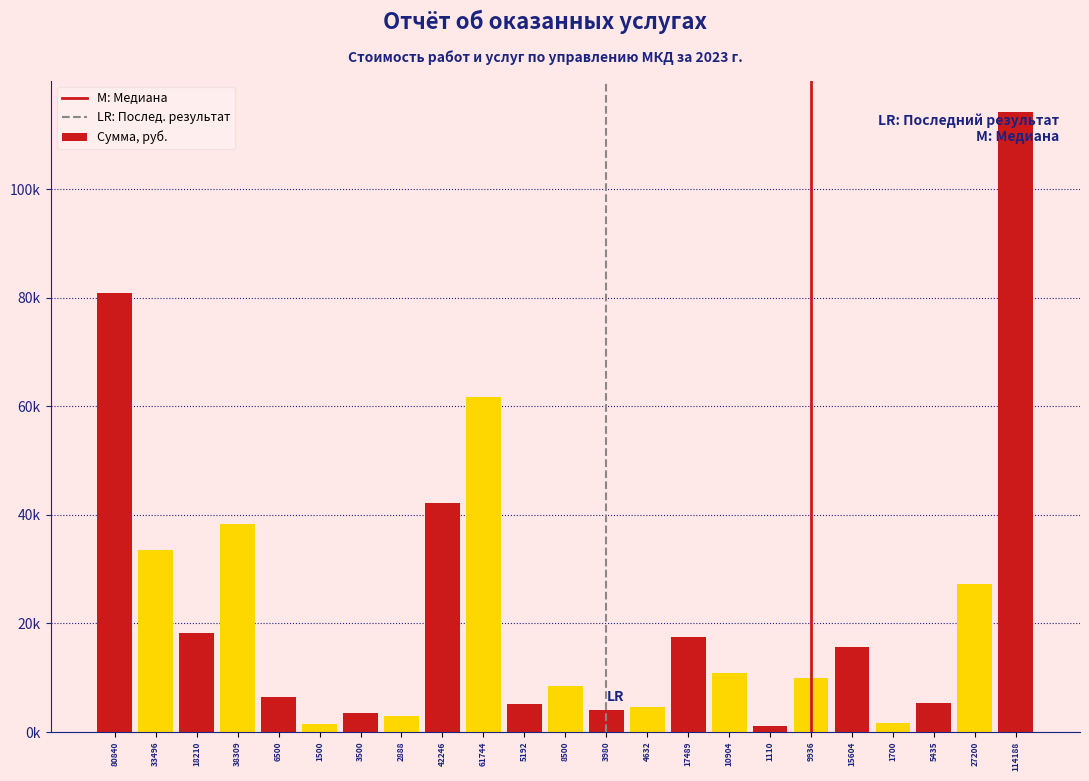

Are the bars horizontal?

No